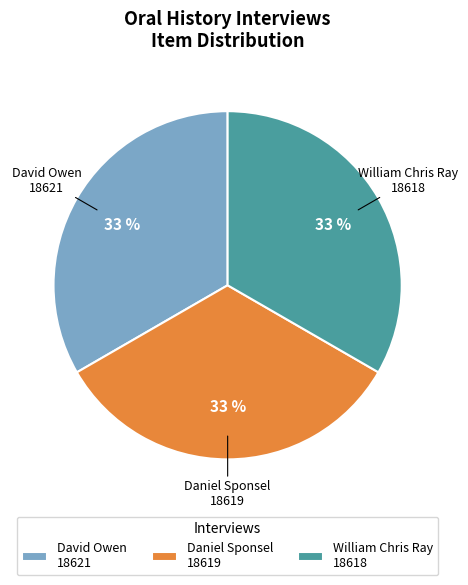

Approximately how many times larger is the value at William Chris Ray 18618 compared to David Owen 18621?

1.0